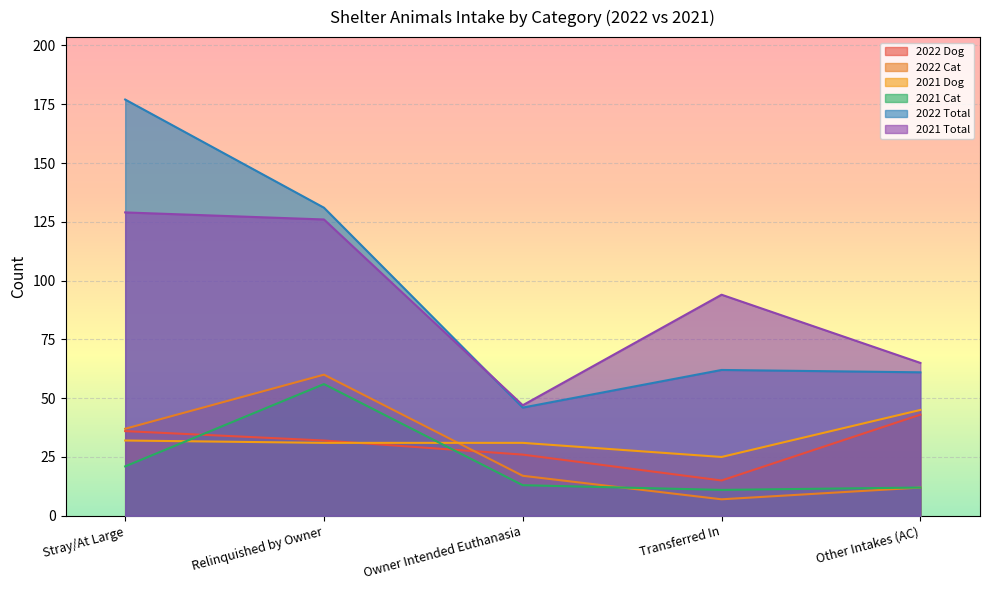

In 2022 Dog, how many points are lower than both neighbors (excluding endpoints)?

1